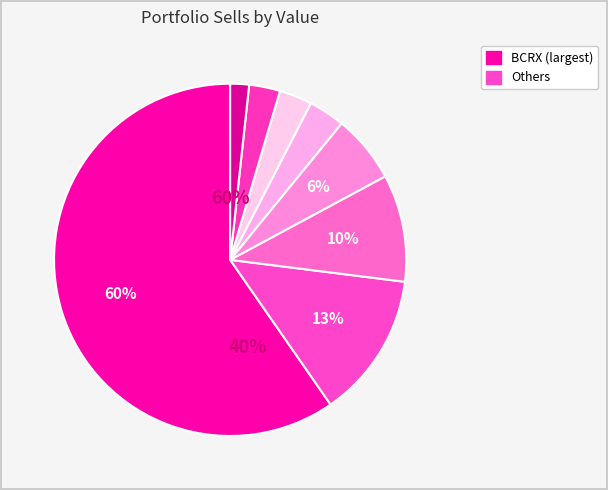

To the nearest percent, what is the difference between the BCRX and VYGR slice percentages?

56%